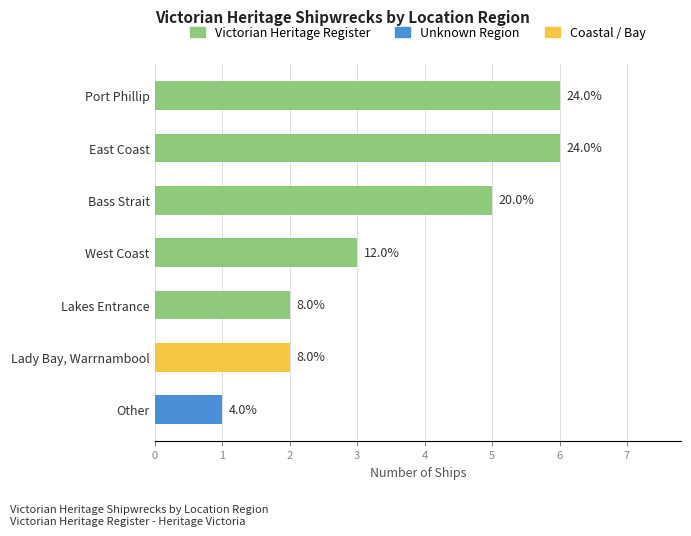

Does the chart contain any negative values?

No